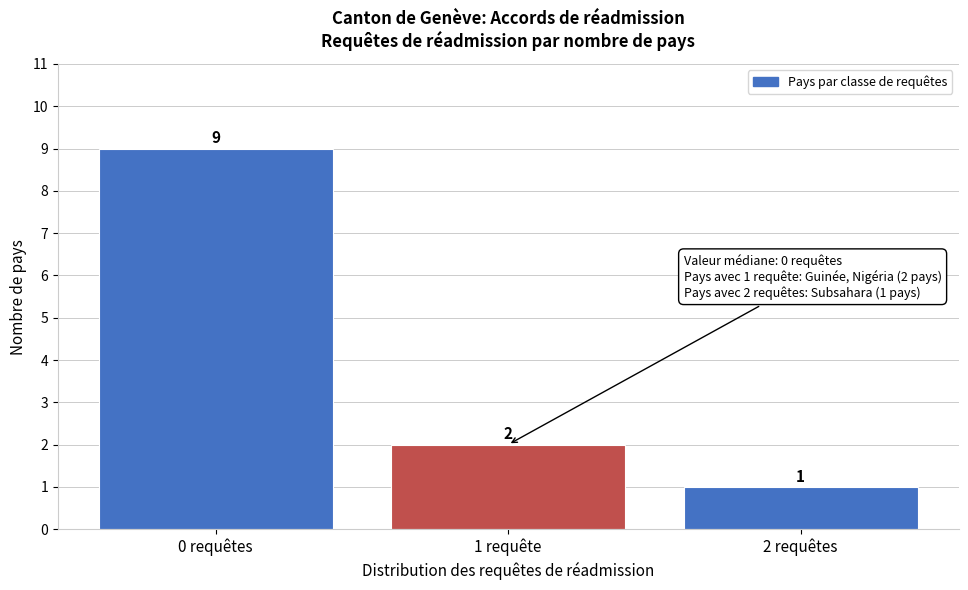

Reading left to right, list all the values displayed in this chart.

0 requêtes=9	1 requête=2	2 requêtes=1